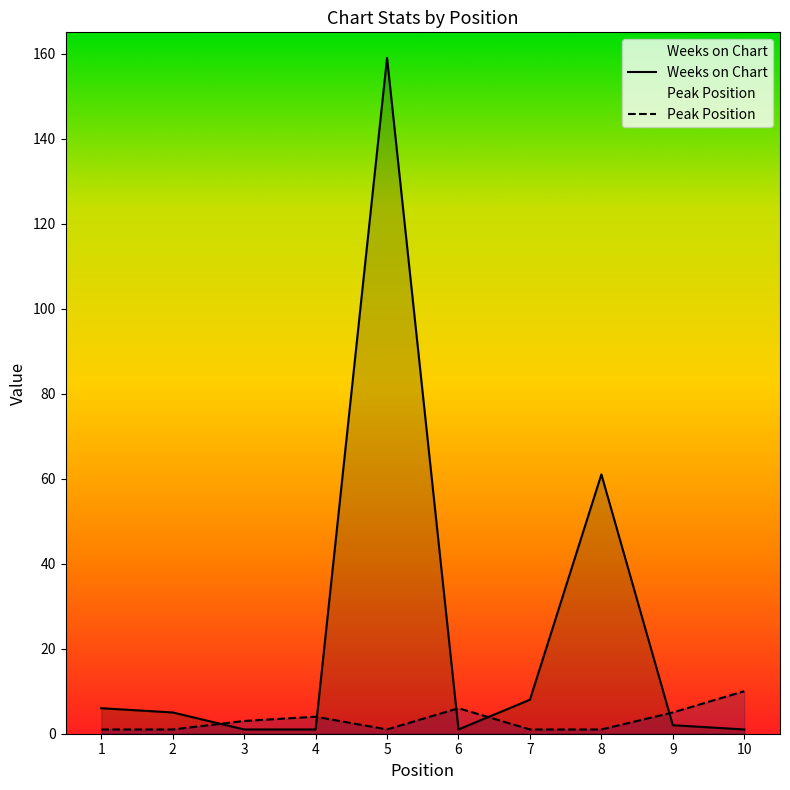

What is the sum of all Peak Position values?

33